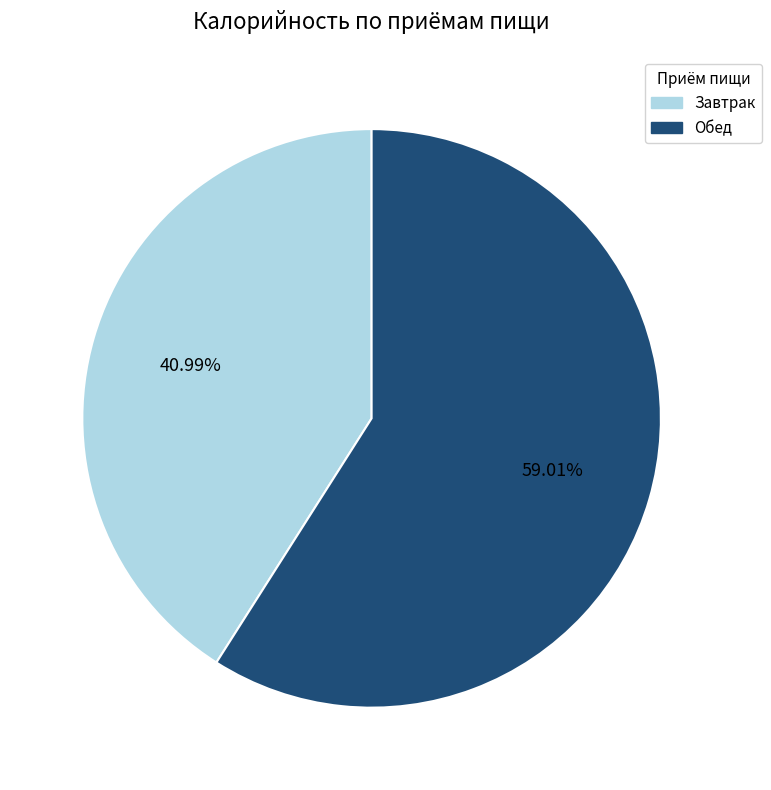

What is the smallest slice in the pie chart?

Завтрак